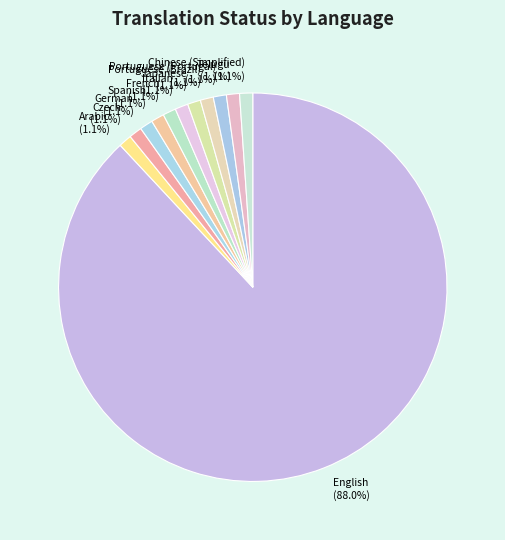

How many slices are in this pie chart?

12